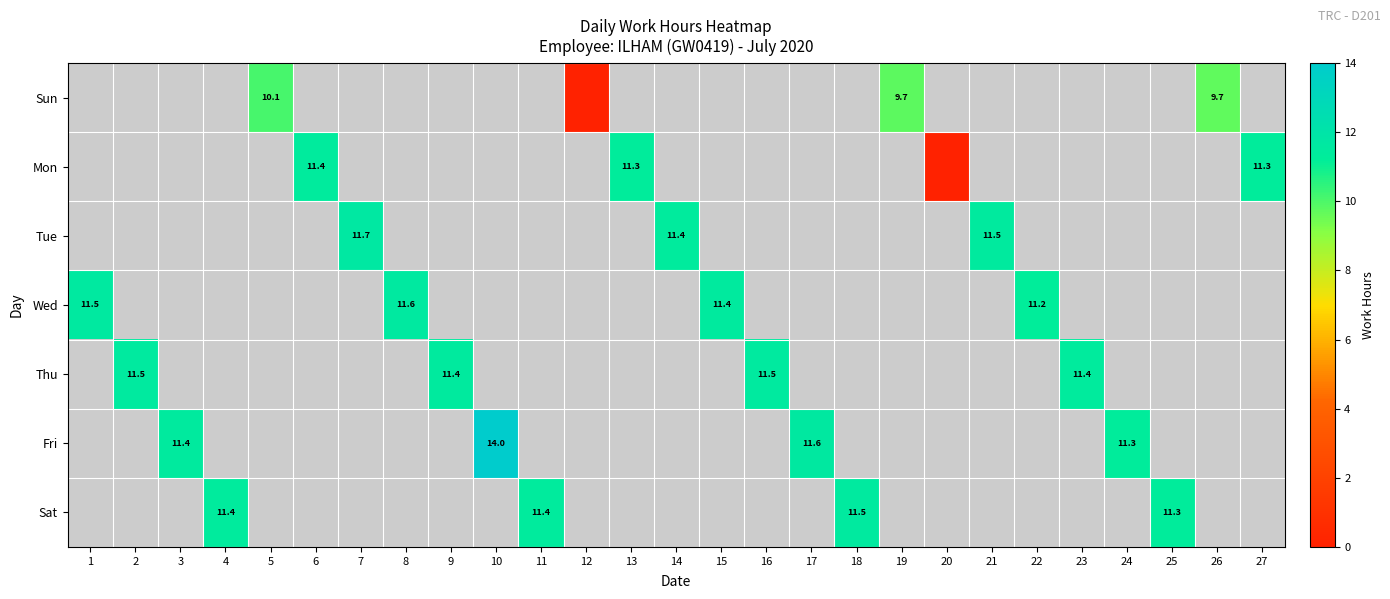

How many distinct data groups are displayed?

7